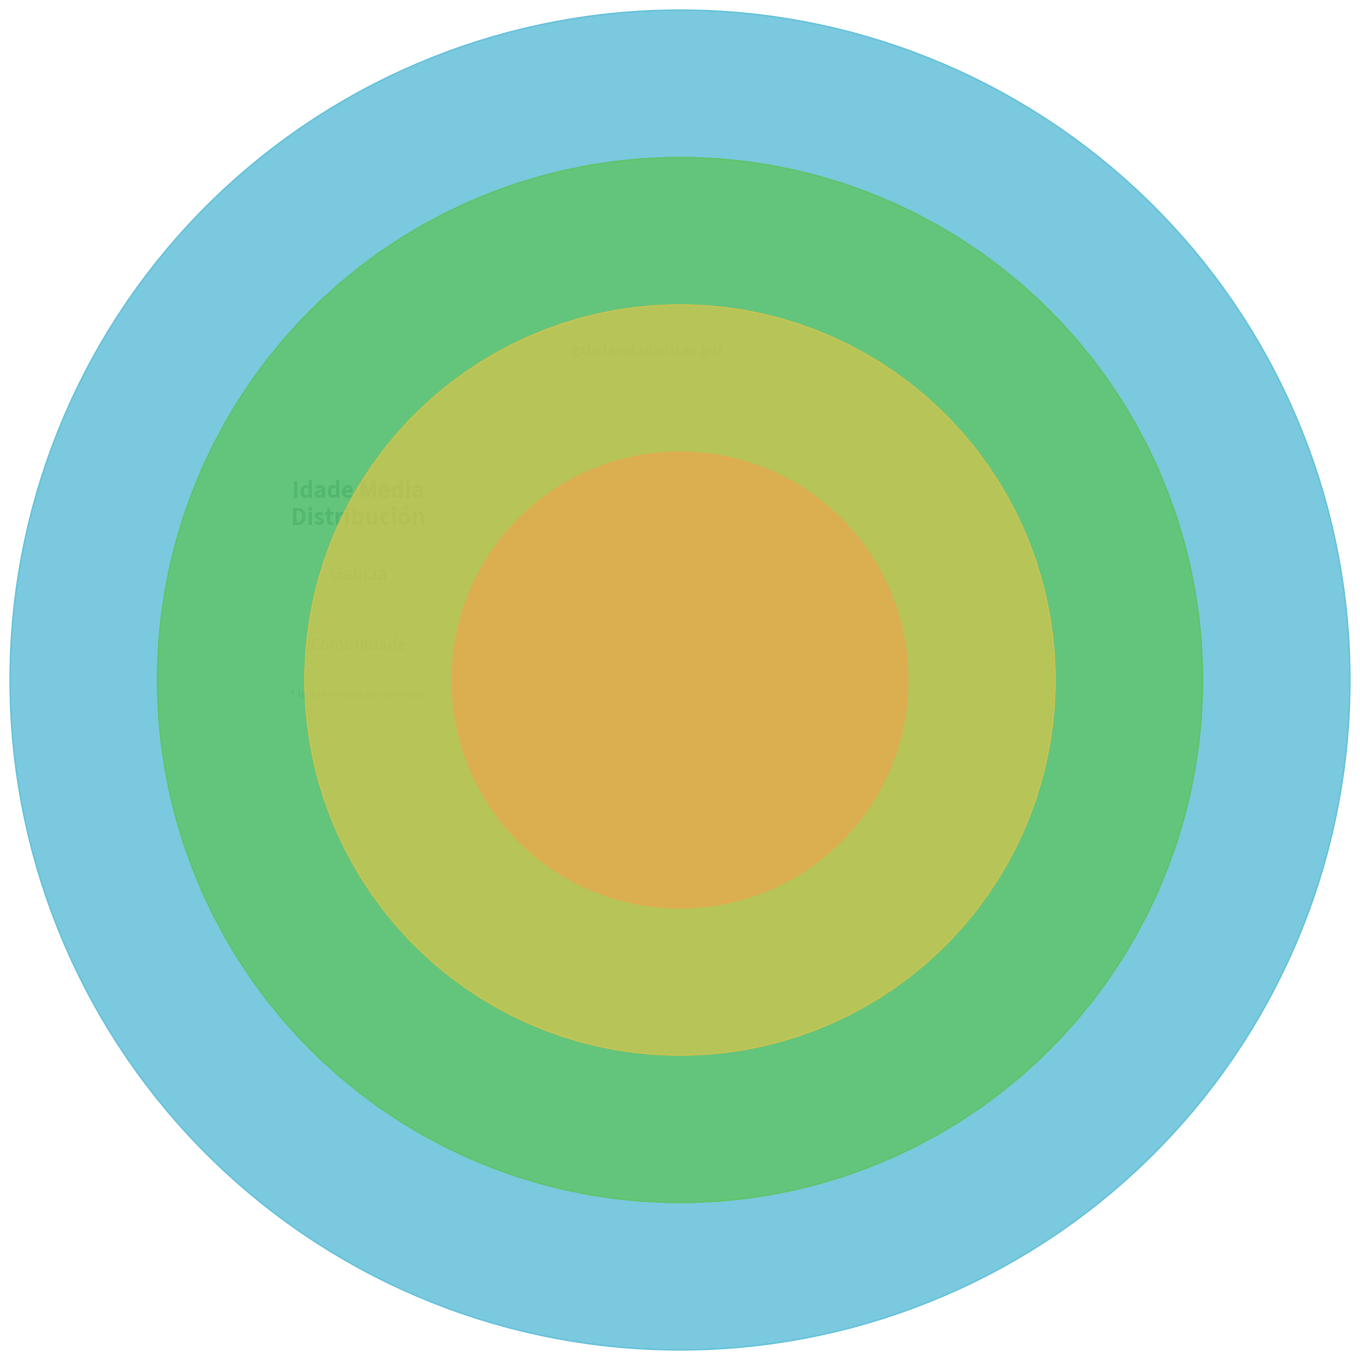

True or false: 2007 accounts for 11% of the total.

True